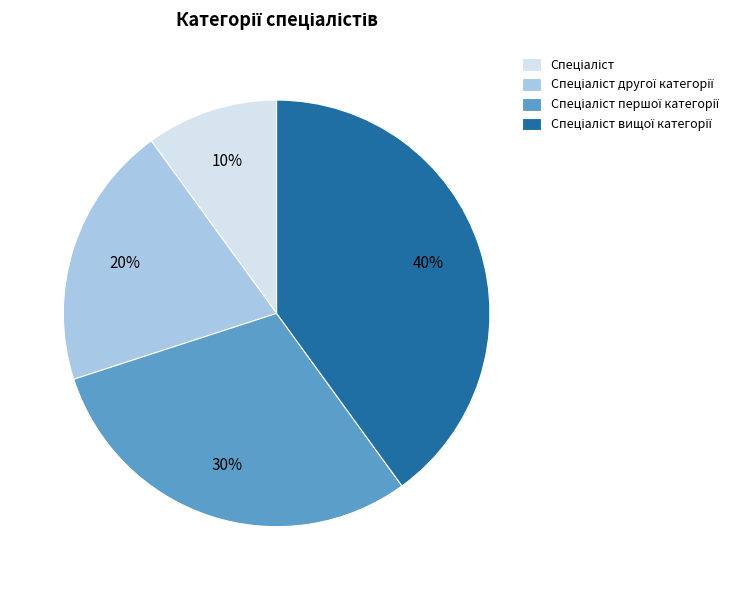

To the nearest percent, what is the average slice percentage?

25%